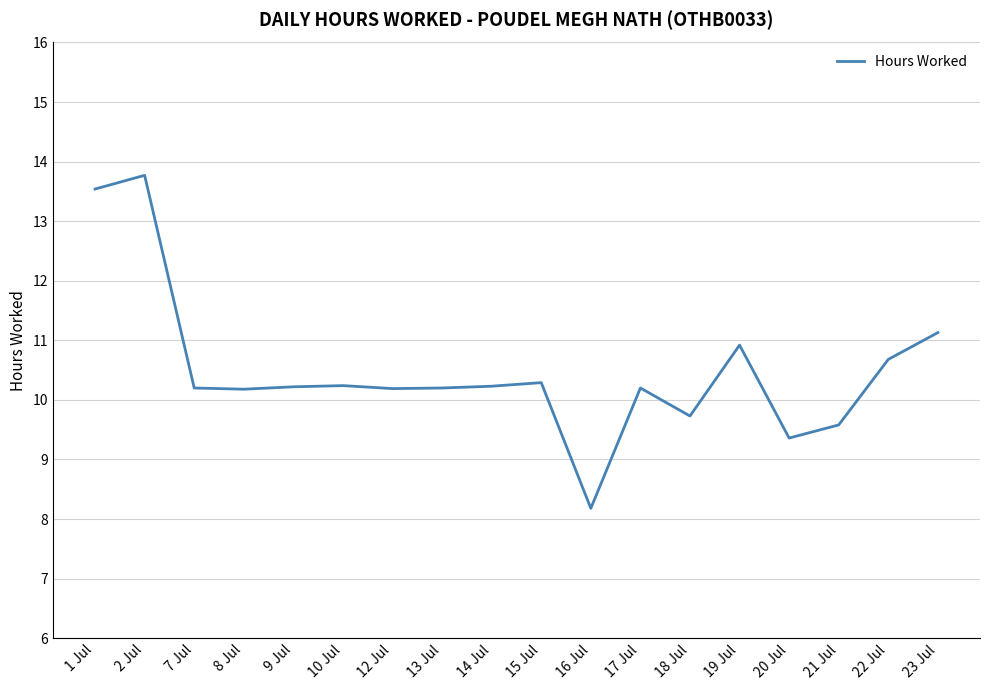

The value at 9 Jul is 17.0. True or false?

False